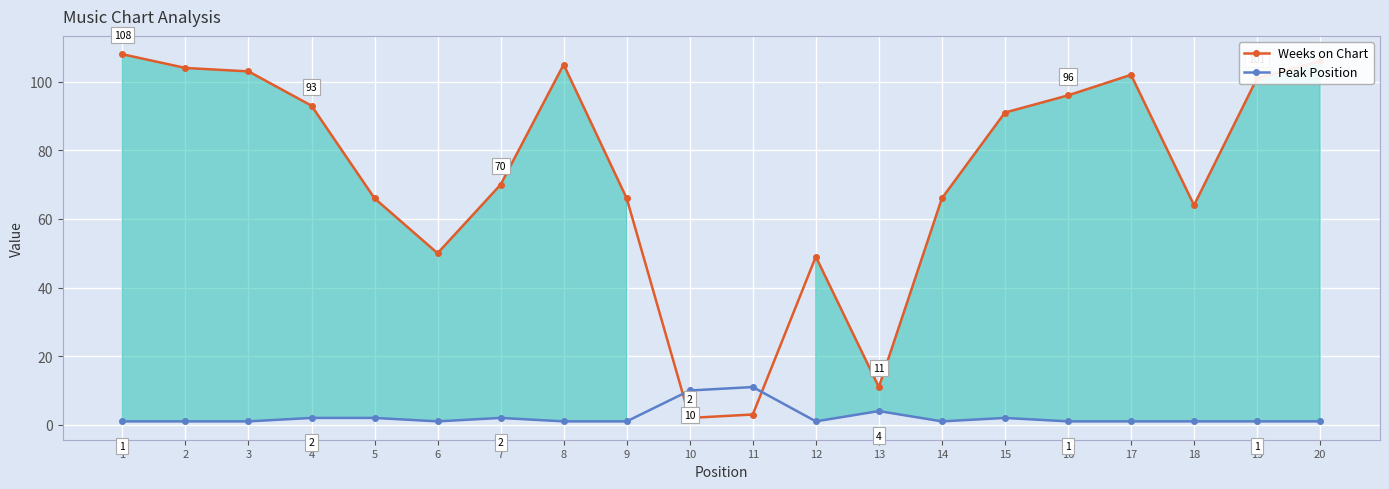

What is the average value of the Weeks on Chart series?

73